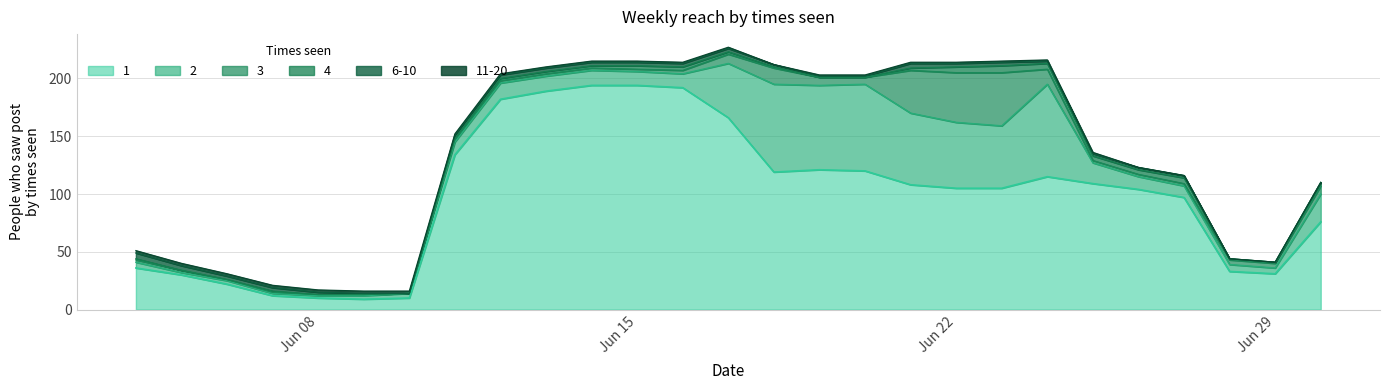

True or false: 1 has a value of 10 at Jun 08.

True